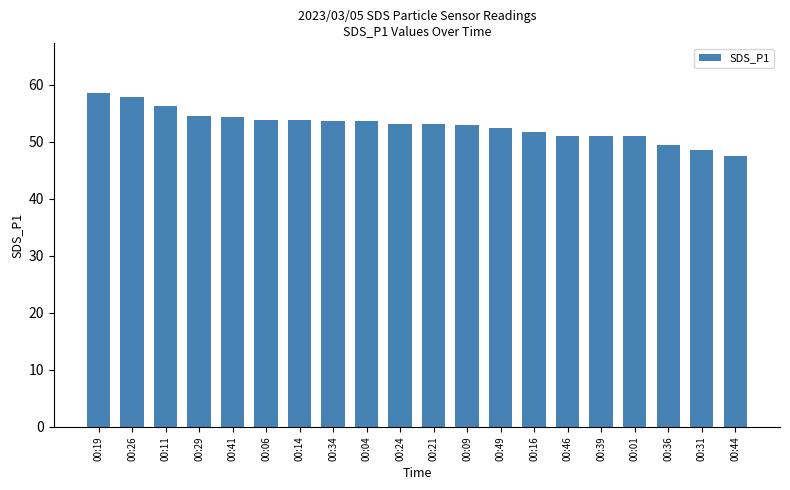

What is the change in value from 00:34 to 00:39?

-2.7